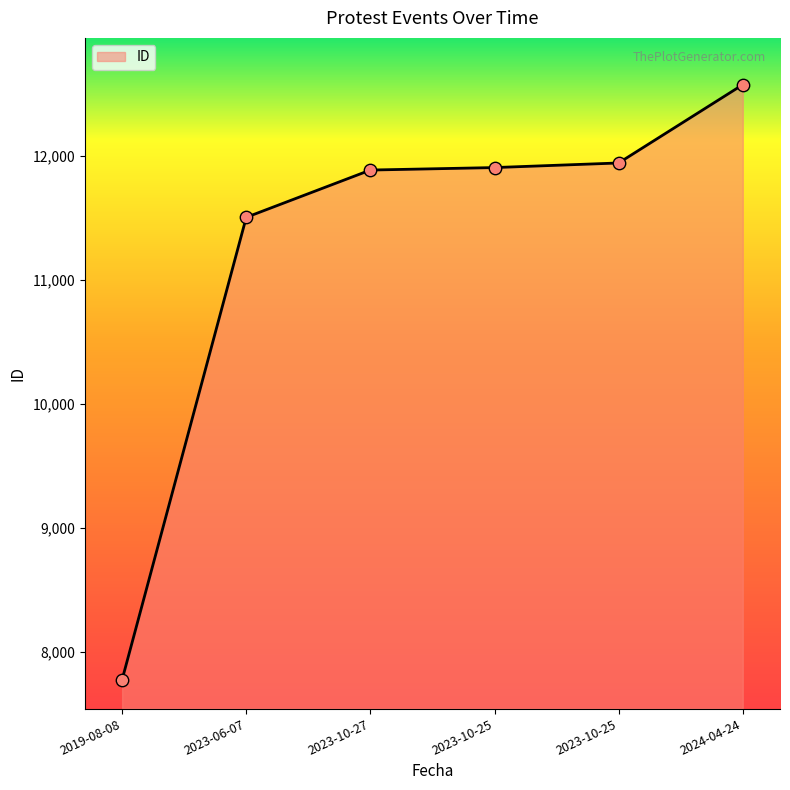

Between 2023-06-07 and 2023-10-27, which is larger?

2023-10-27